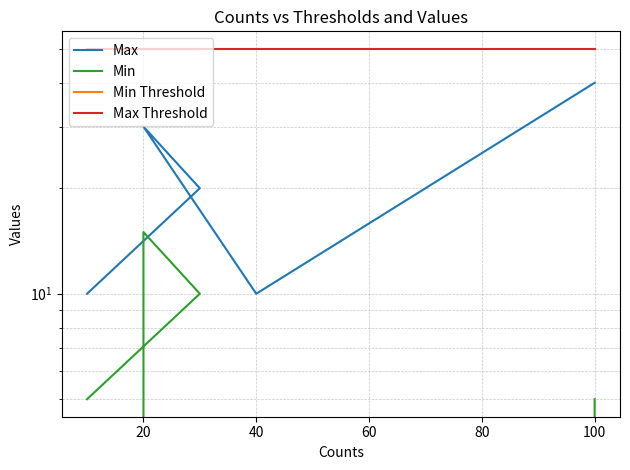

How many lines are shown in the chart?

4